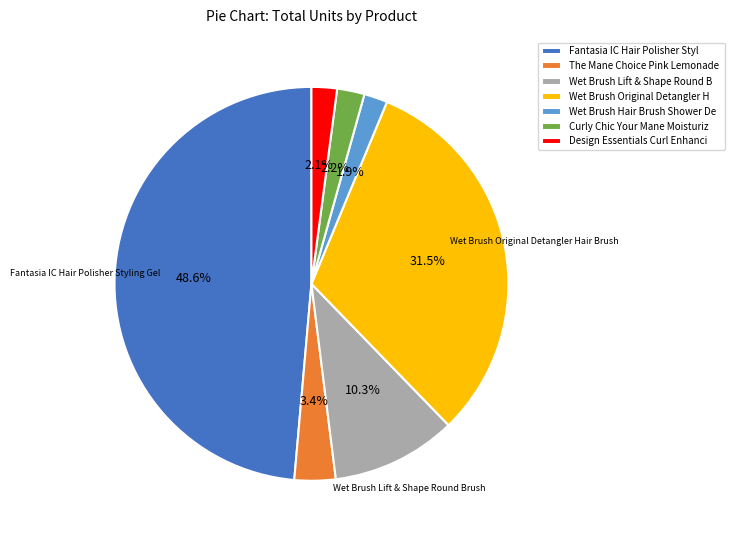

Is there any slice that represents more than half of the pie?

No